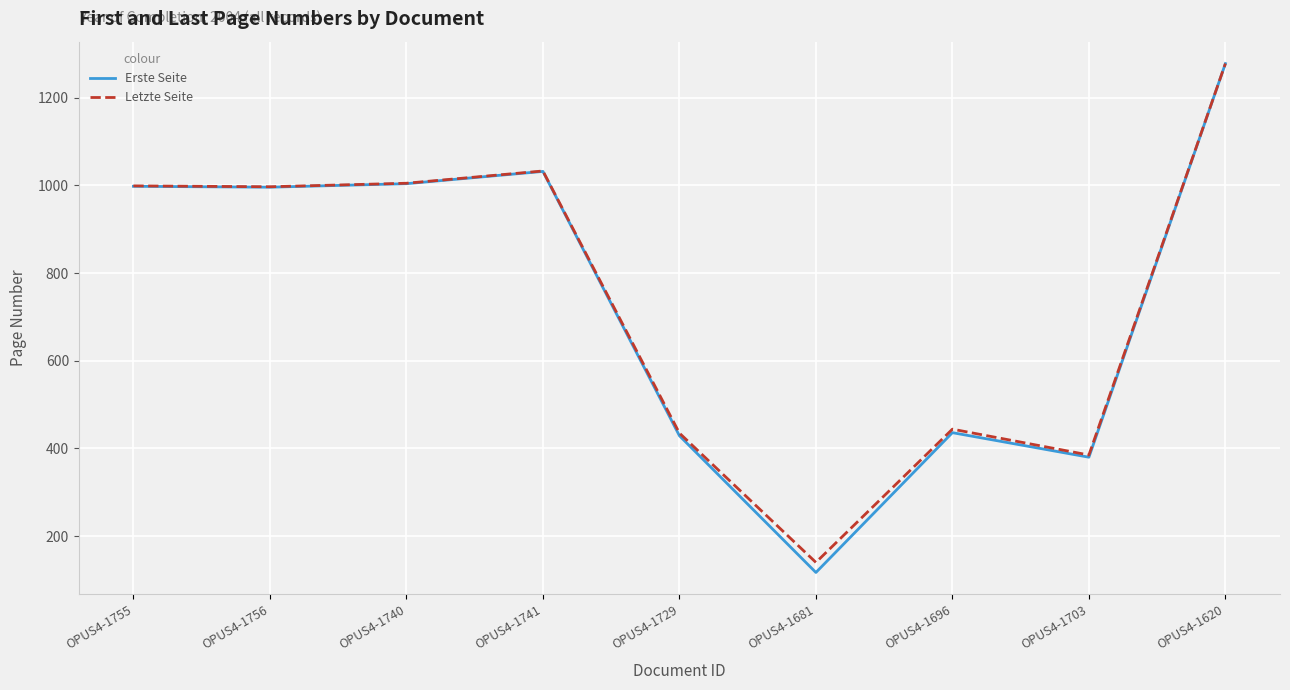

Does the chart display data point markers on the line(s)?

No